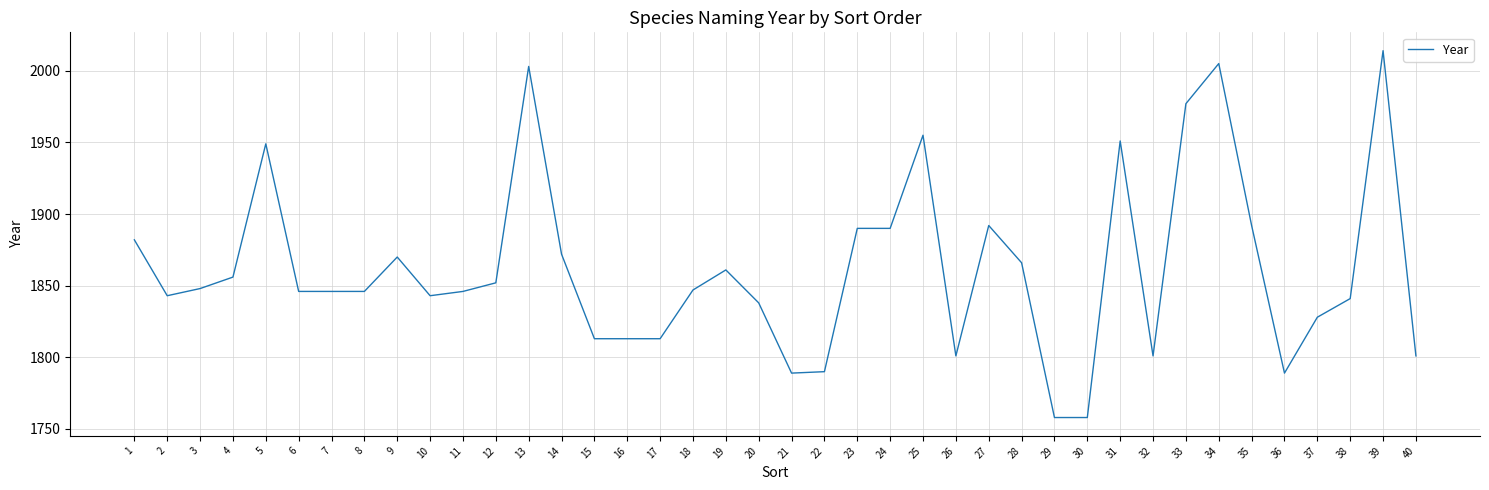

The value at 27 is 715. True or false?

False